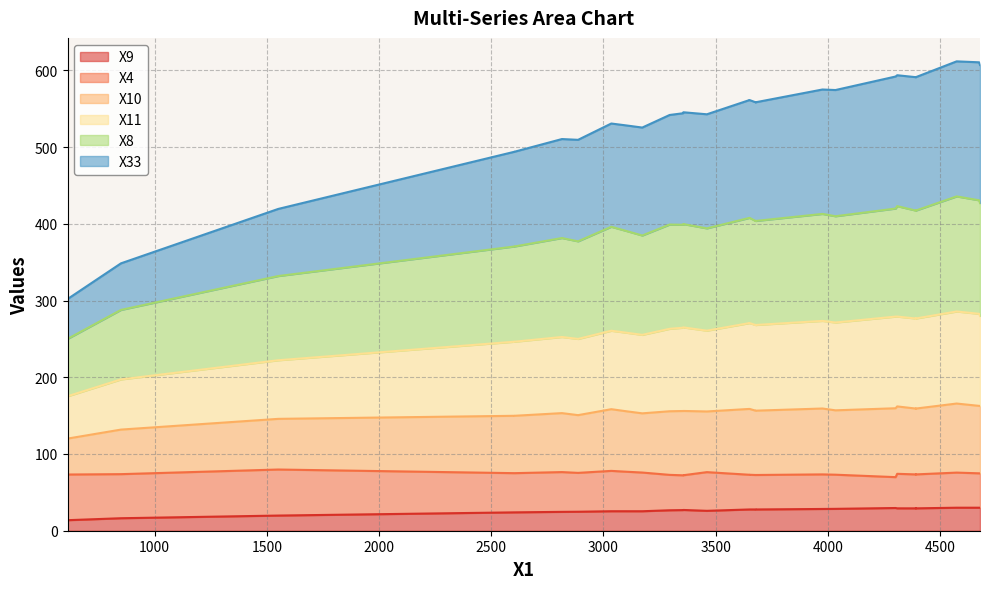

How many lines are shown in the chart?

6